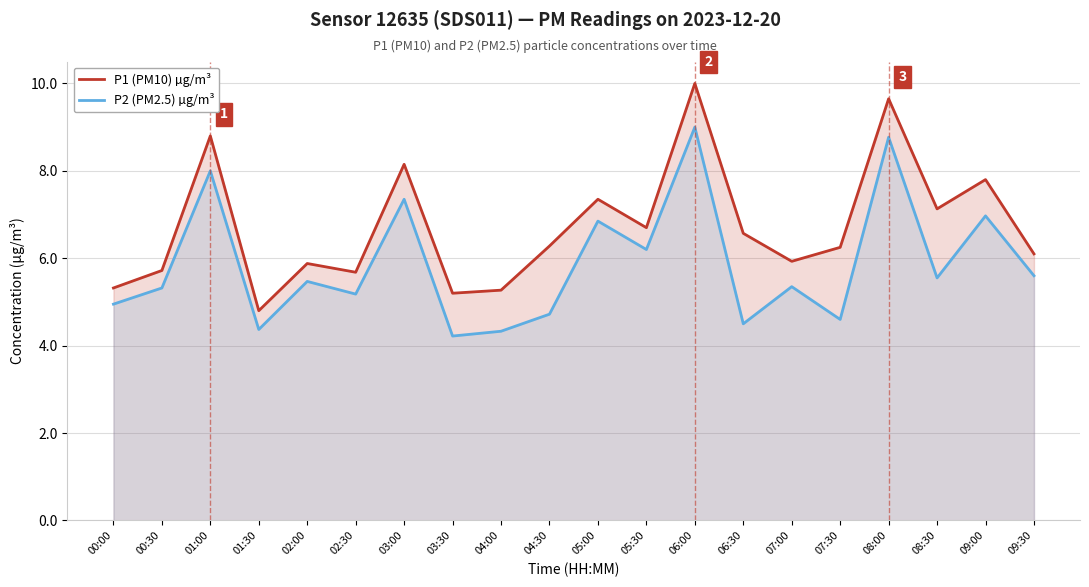

How many lines are shown in the chart?

2